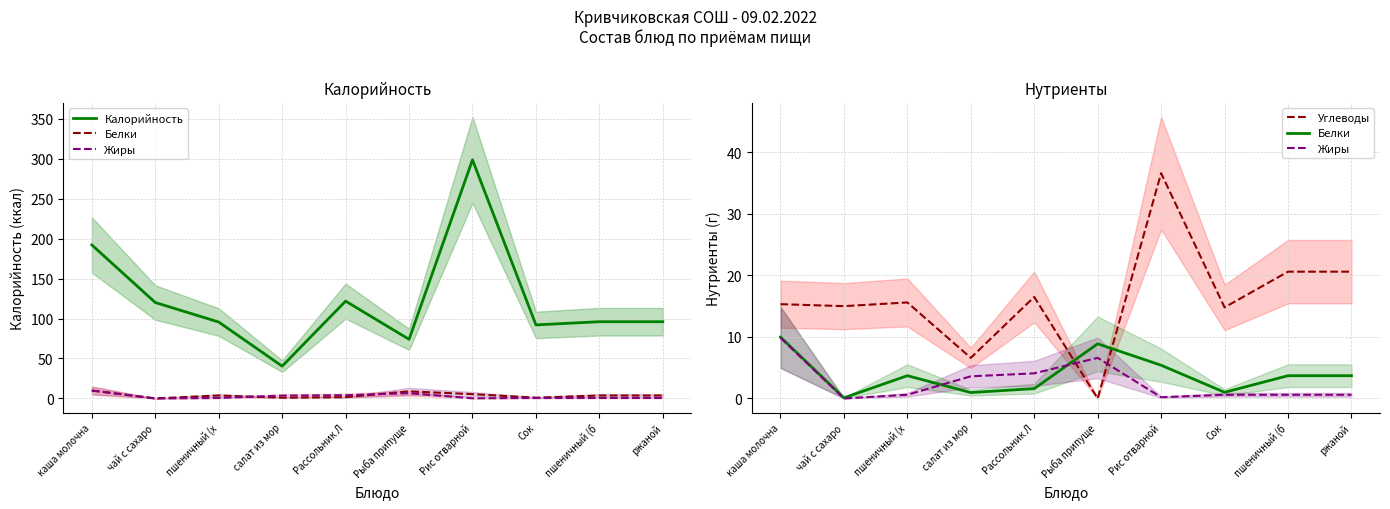

True or false: Калорийность and Углеводы cross at least once.

False